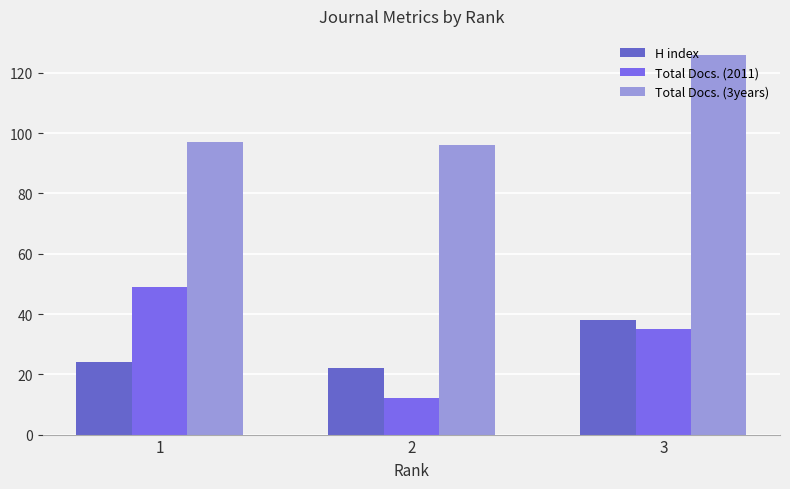

Which category has the highest value in the Total Docs. (2011) series?

1